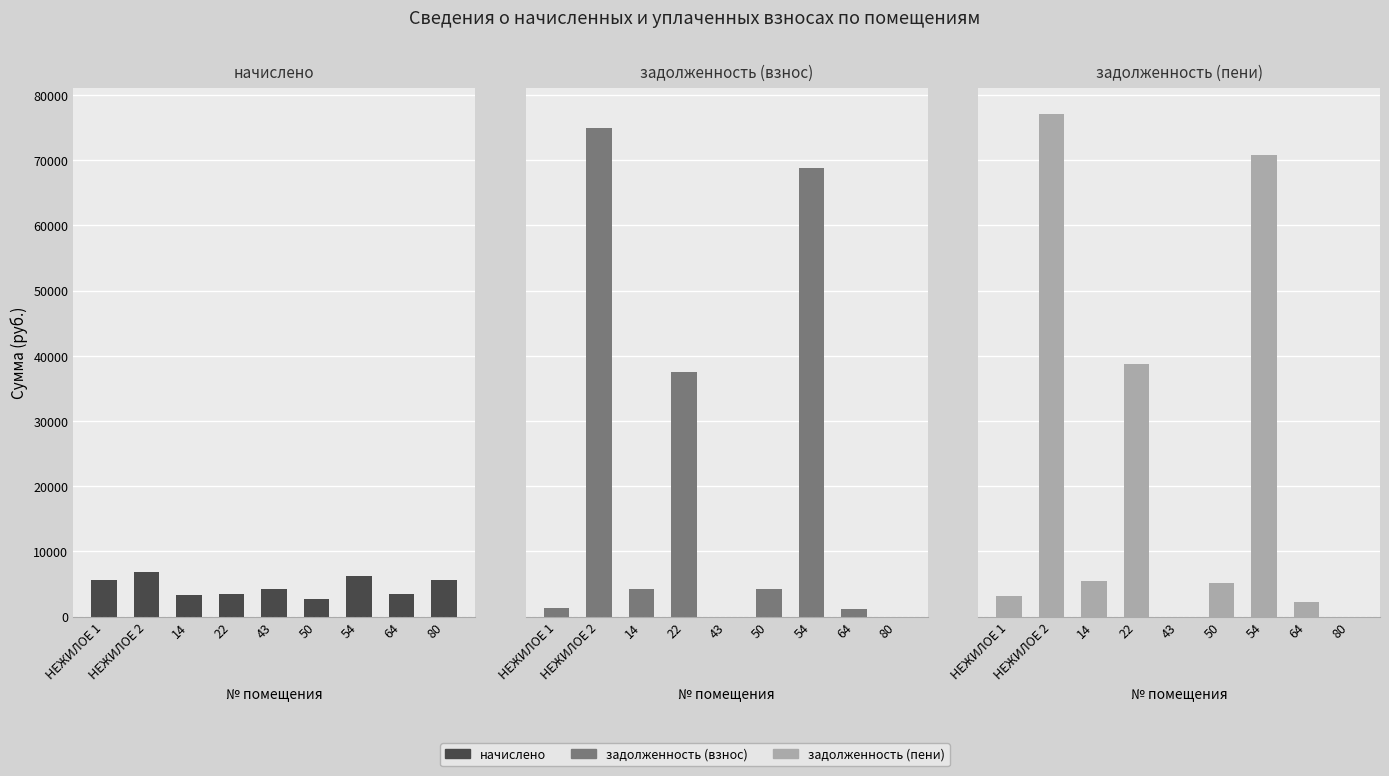

Does the chart contain any negative values?

No